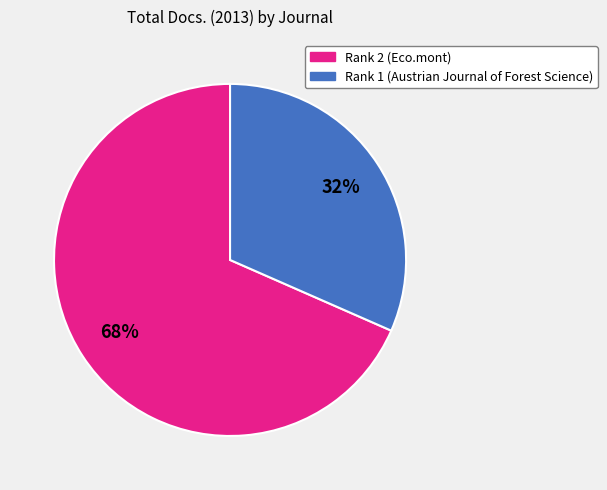

What percentage is the Rank 2 (Eco.mont) slice, to the nearest percent?

68%